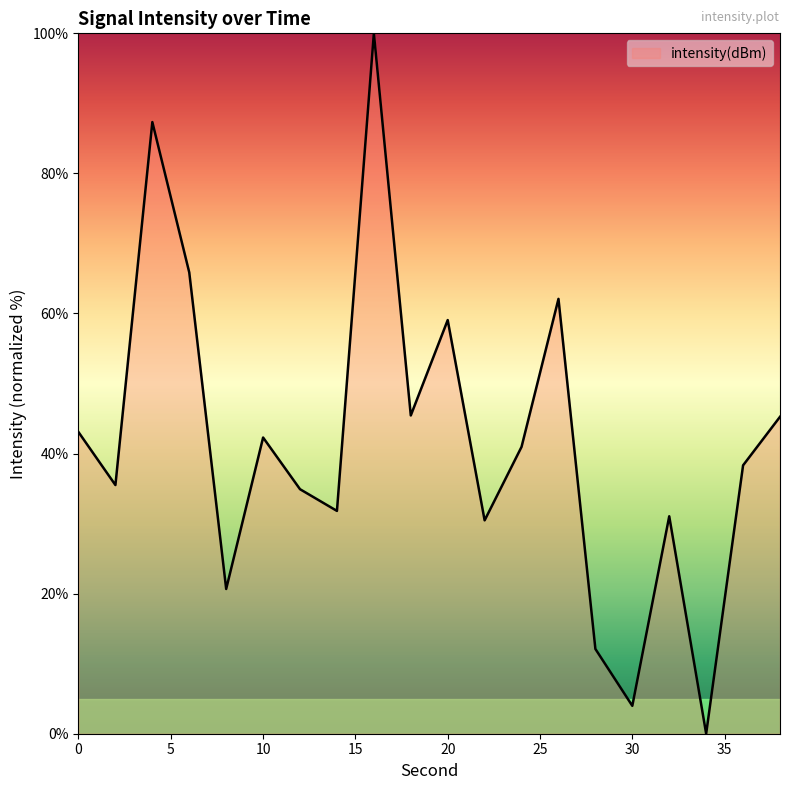

Does the chart have visible grid lines?

No